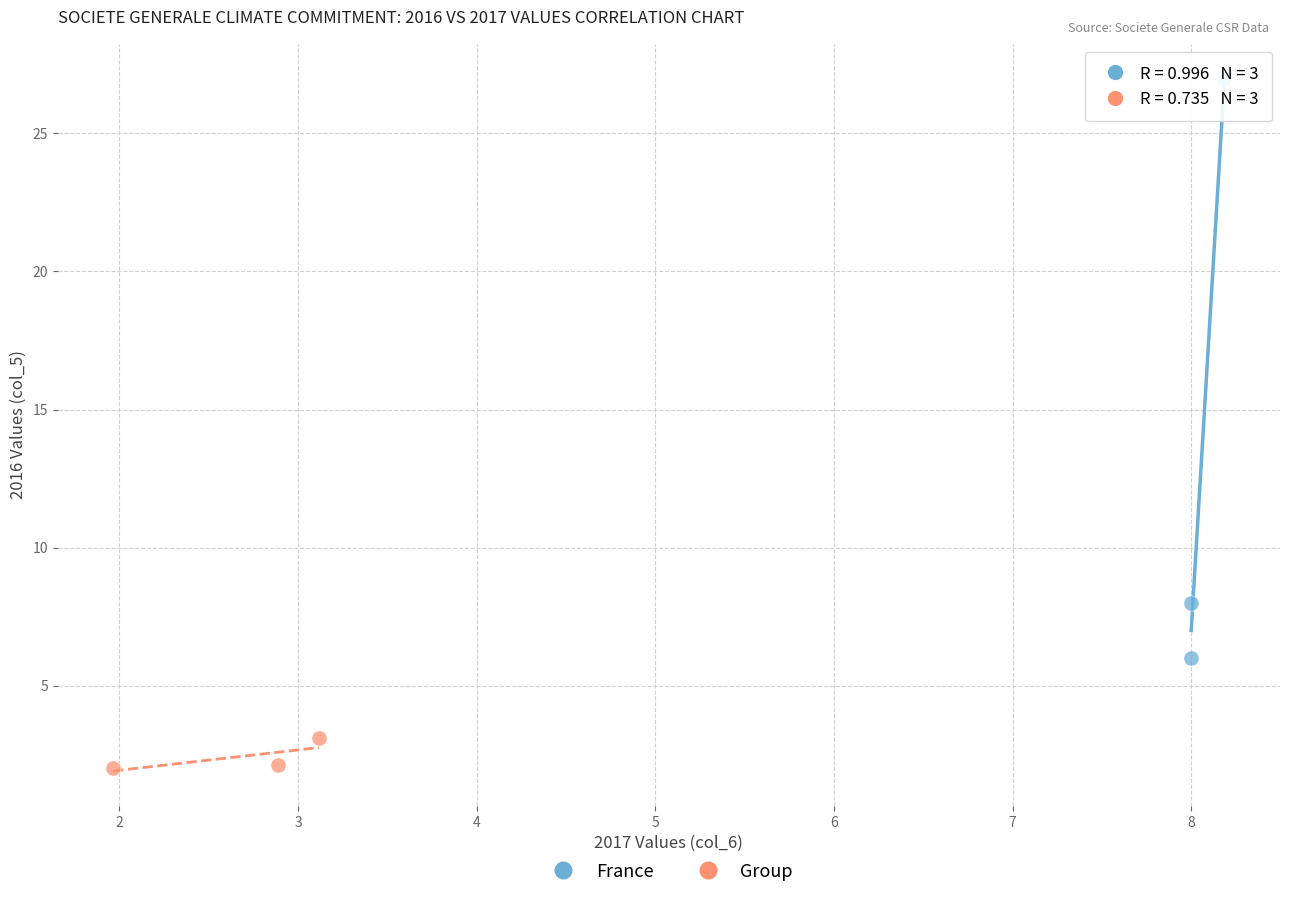

Which series has the largest Y range (max minus min)?

France